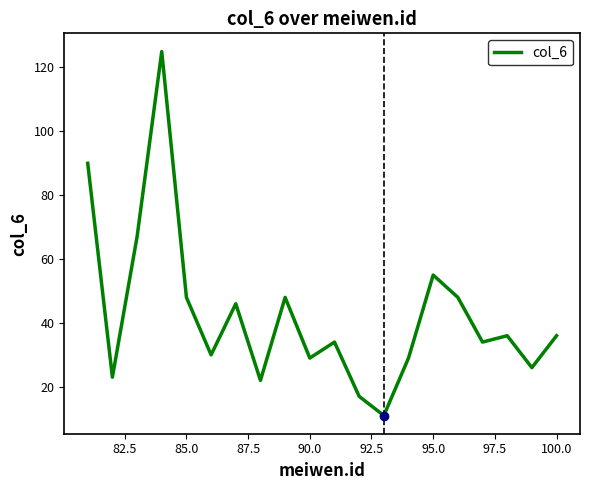

What is the greatest value displayed?

125